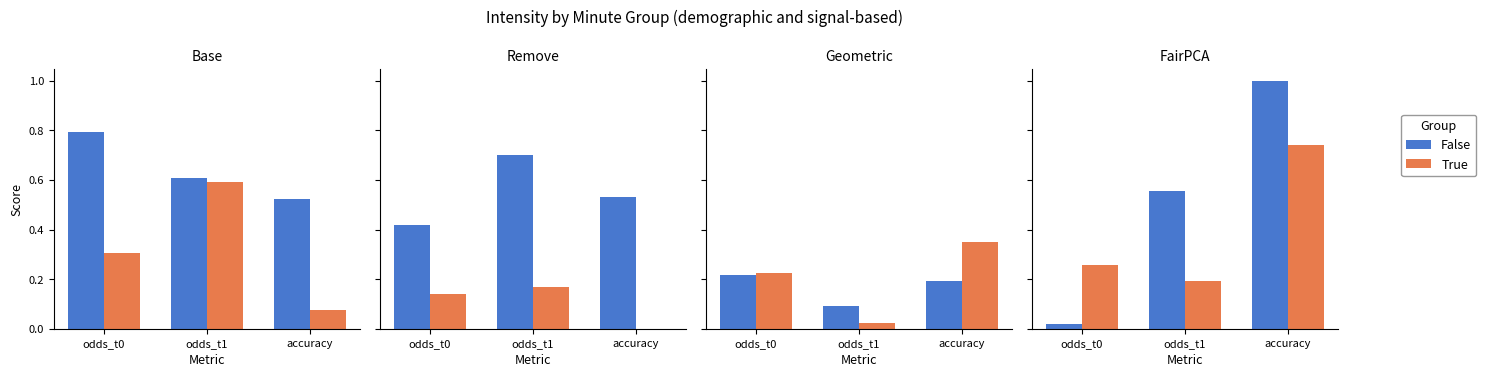

Which category has the highest value across all series?

accuracy